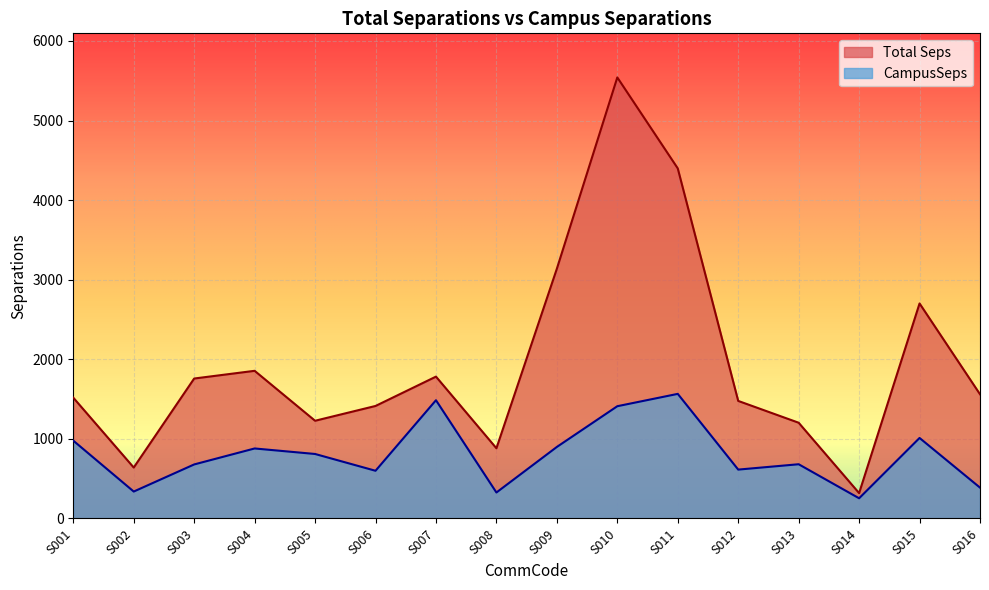

Reading left to right, transcribe all the data shown in this chart.

Total Seps: 1517.8	639.9	1758.4	1855.3	1227.7	1413.6	1782.3	882.1	3138.2	5541.6	4398.6	1477.0	1203.0	318.6	2701.6	1560.8
CampusSeps: 977.8	338.2	678.8	879.5	810.3	599.3	1485.7	326.3	898.8	1410.5	1565.6	614.0	681.3	253.7	1011.6	387.6